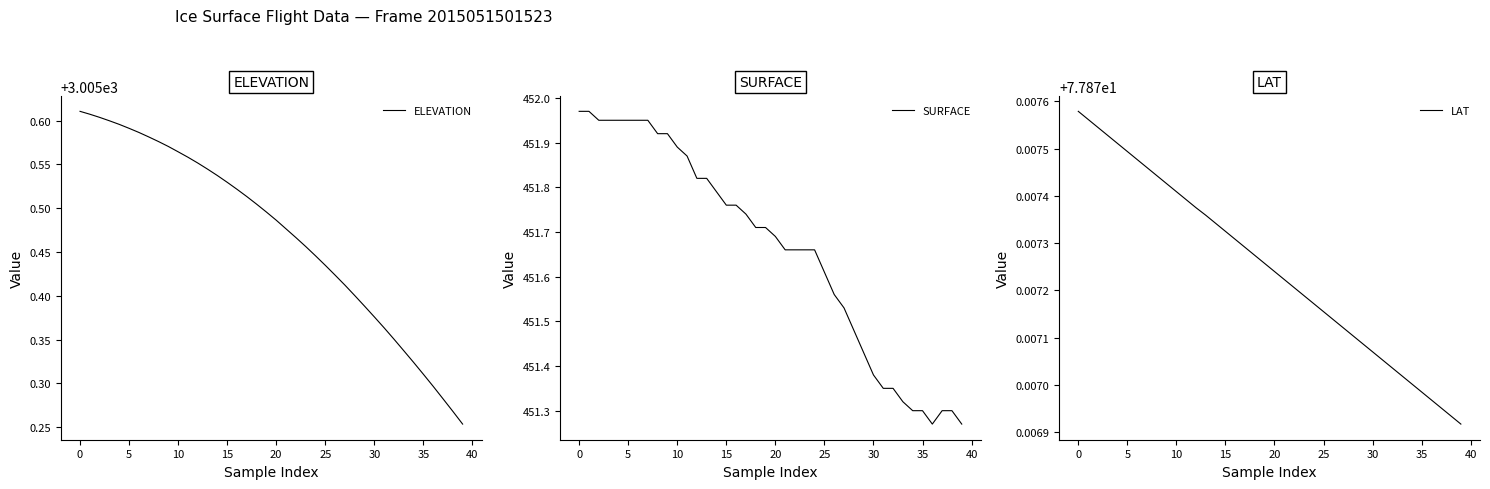

What is the value of the LAT point at the 23rd from the left?

77.9